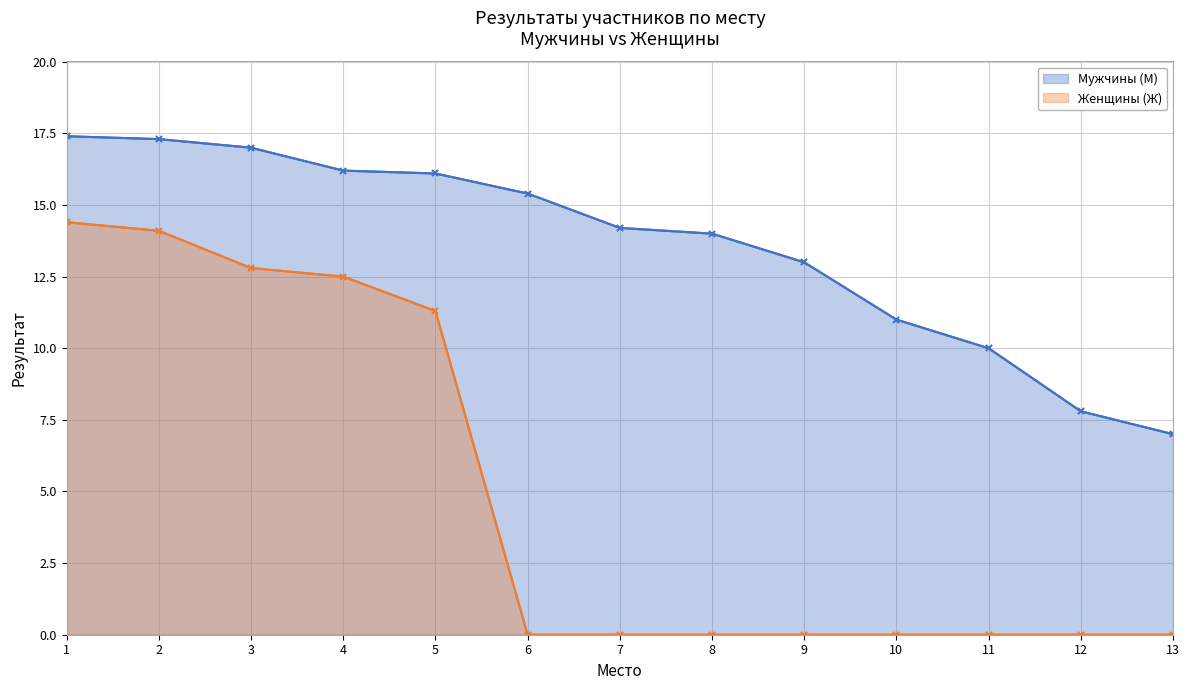

Which category has the lowest value in the Мужчины (М) series?

13